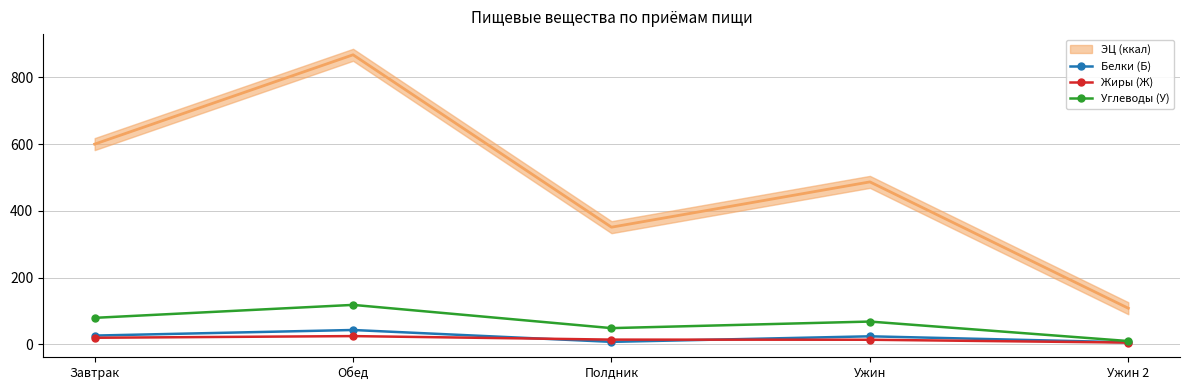

At which label does Жиры (Ж) first exceed 13?

Завтрак